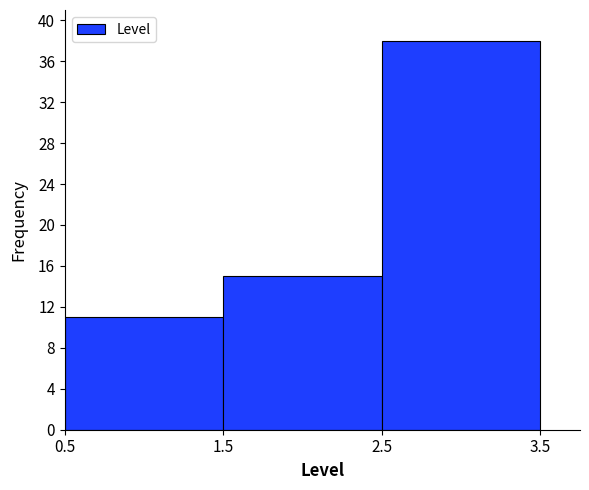

Which range on the x-axis has the tallest bar?

2.5 to 3.5